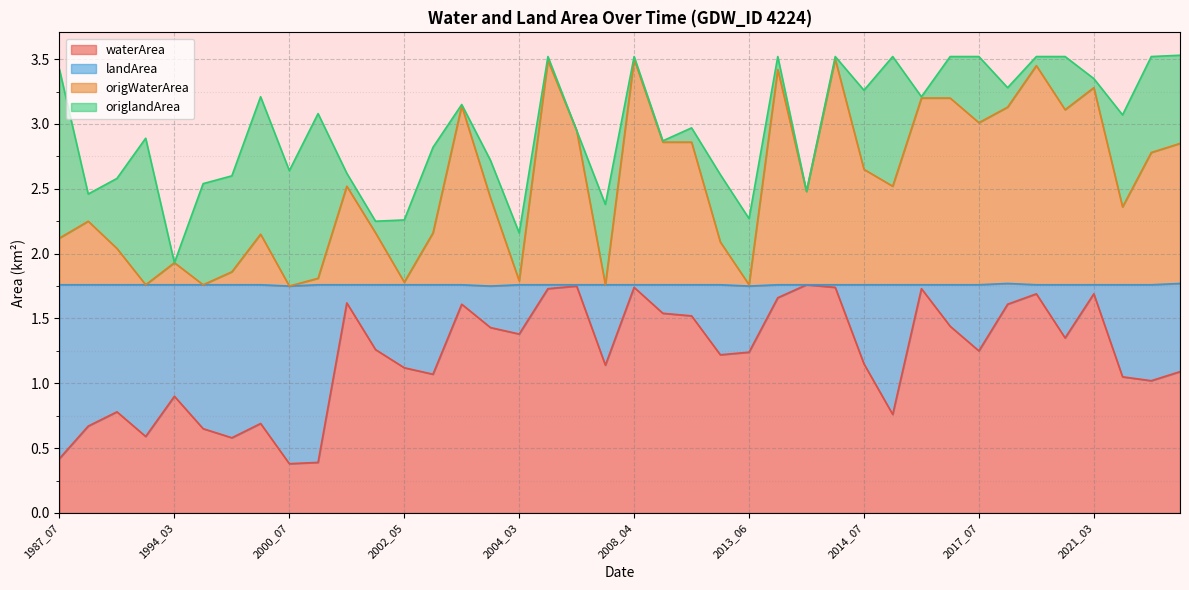

Which category has the lowest value in the origWaterArea series?

1992_06